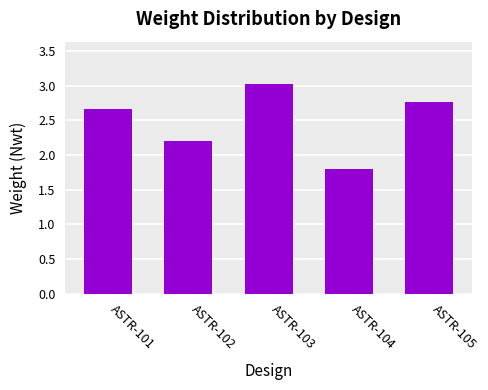

How many data points are above 2?

4